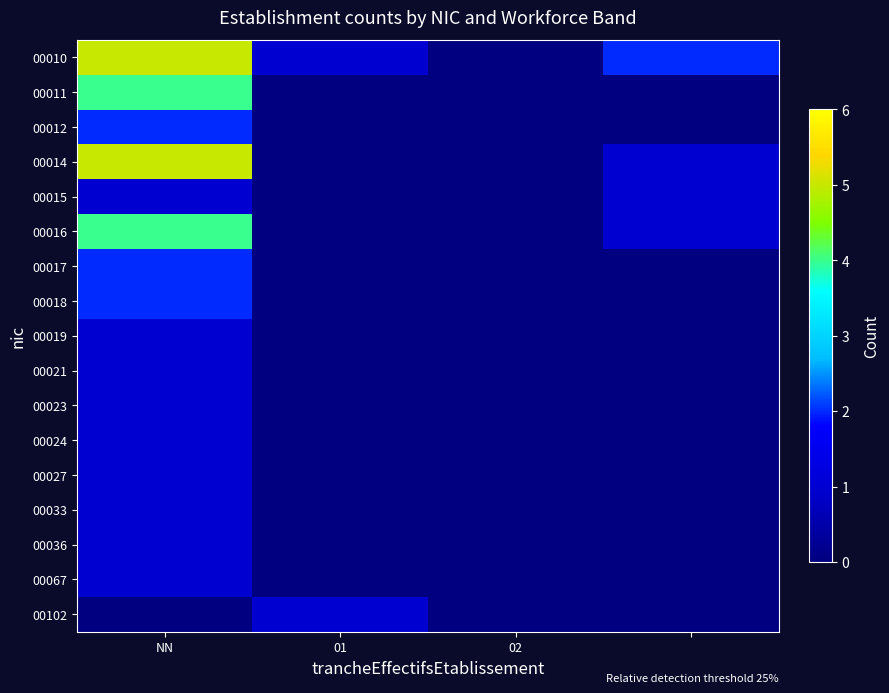

Count the number of categories in the chart.

4